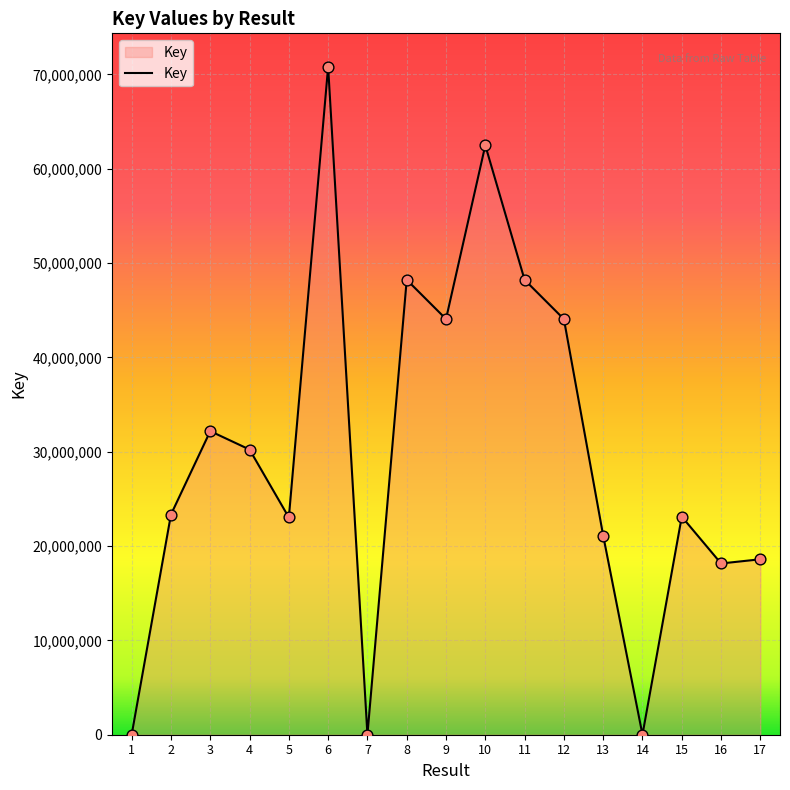

Between 4 and 12, which is larger?

12